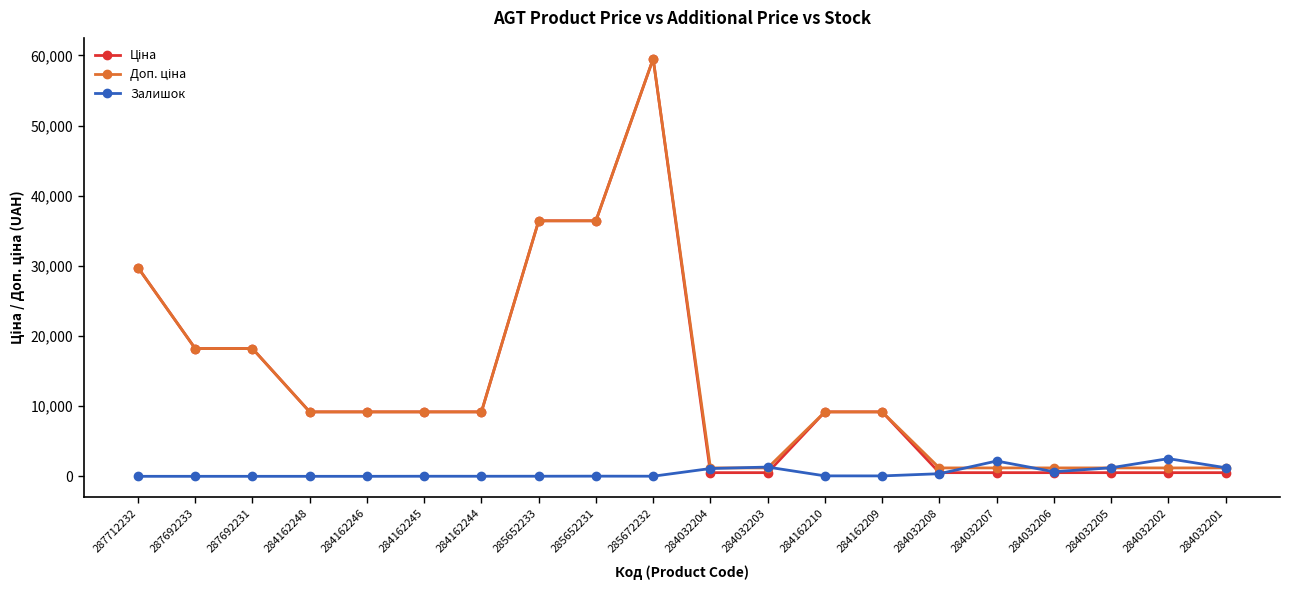

True or false: Залишок has more than 0 interior local peaks.

True